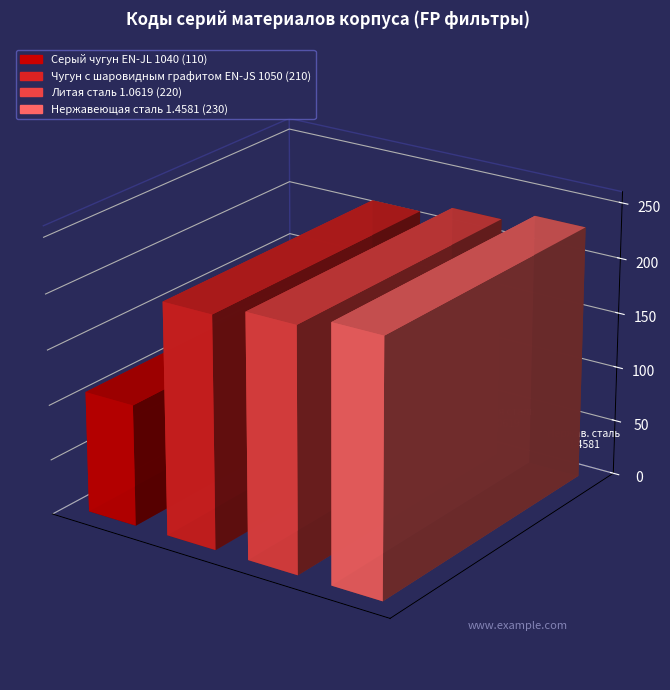

Between Чугун с шаровидным графитом EN-JS 1050 and Серый чугун EN-JL 1040, which is larger?

Чугун с шаровидным графитом EN-JS 1050